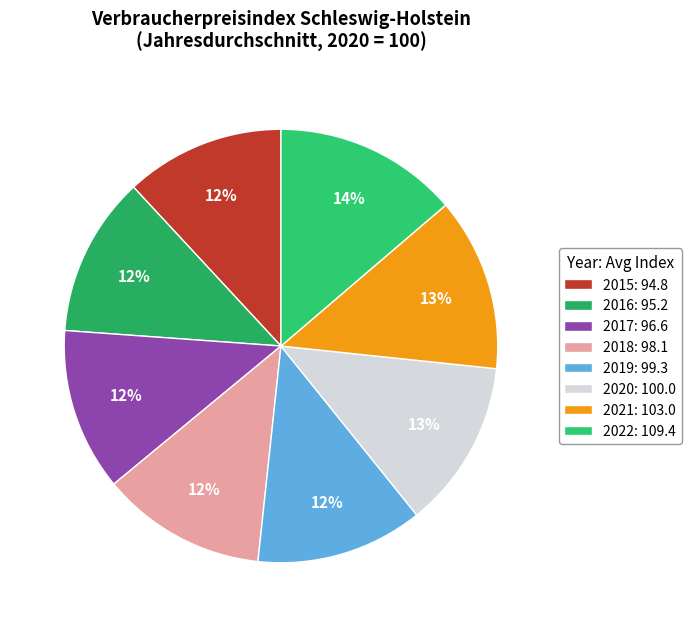

Rank the categories by value from highest to lowest.

2022, 2021, 2020, 2019, 2018, 2017, 2016, 2015